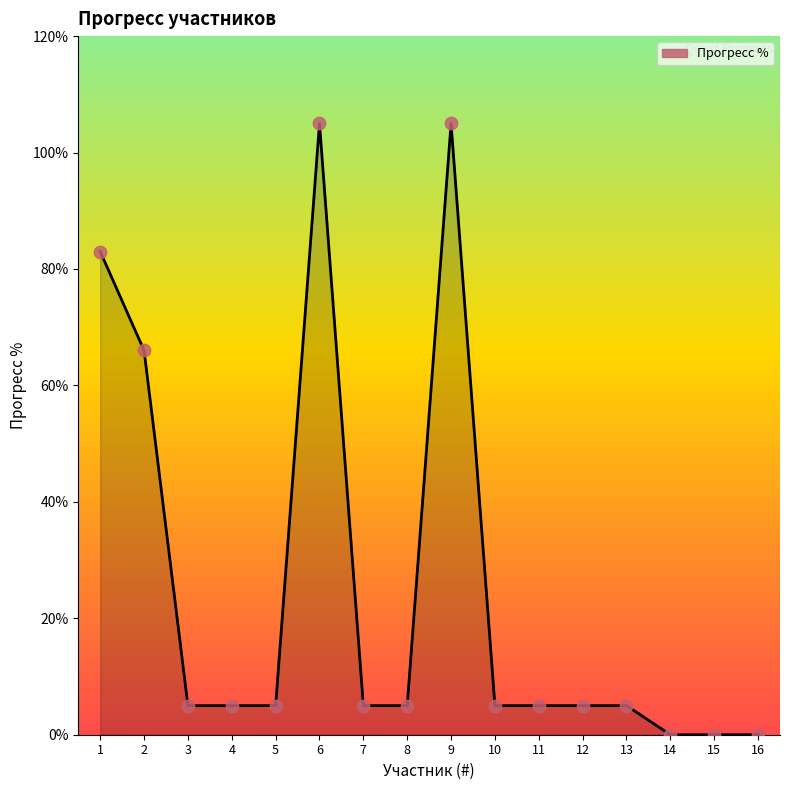

What is the change in value from 12 to 15?

-5